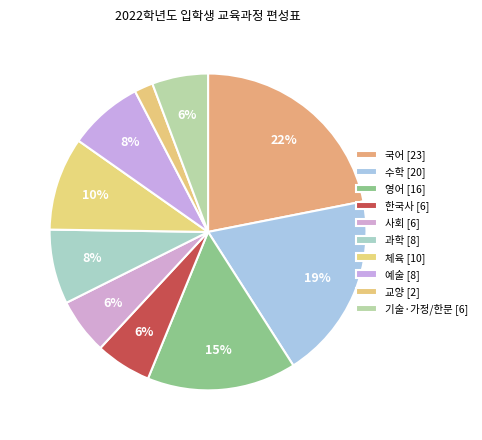

How many slices are in this pie chart?

10